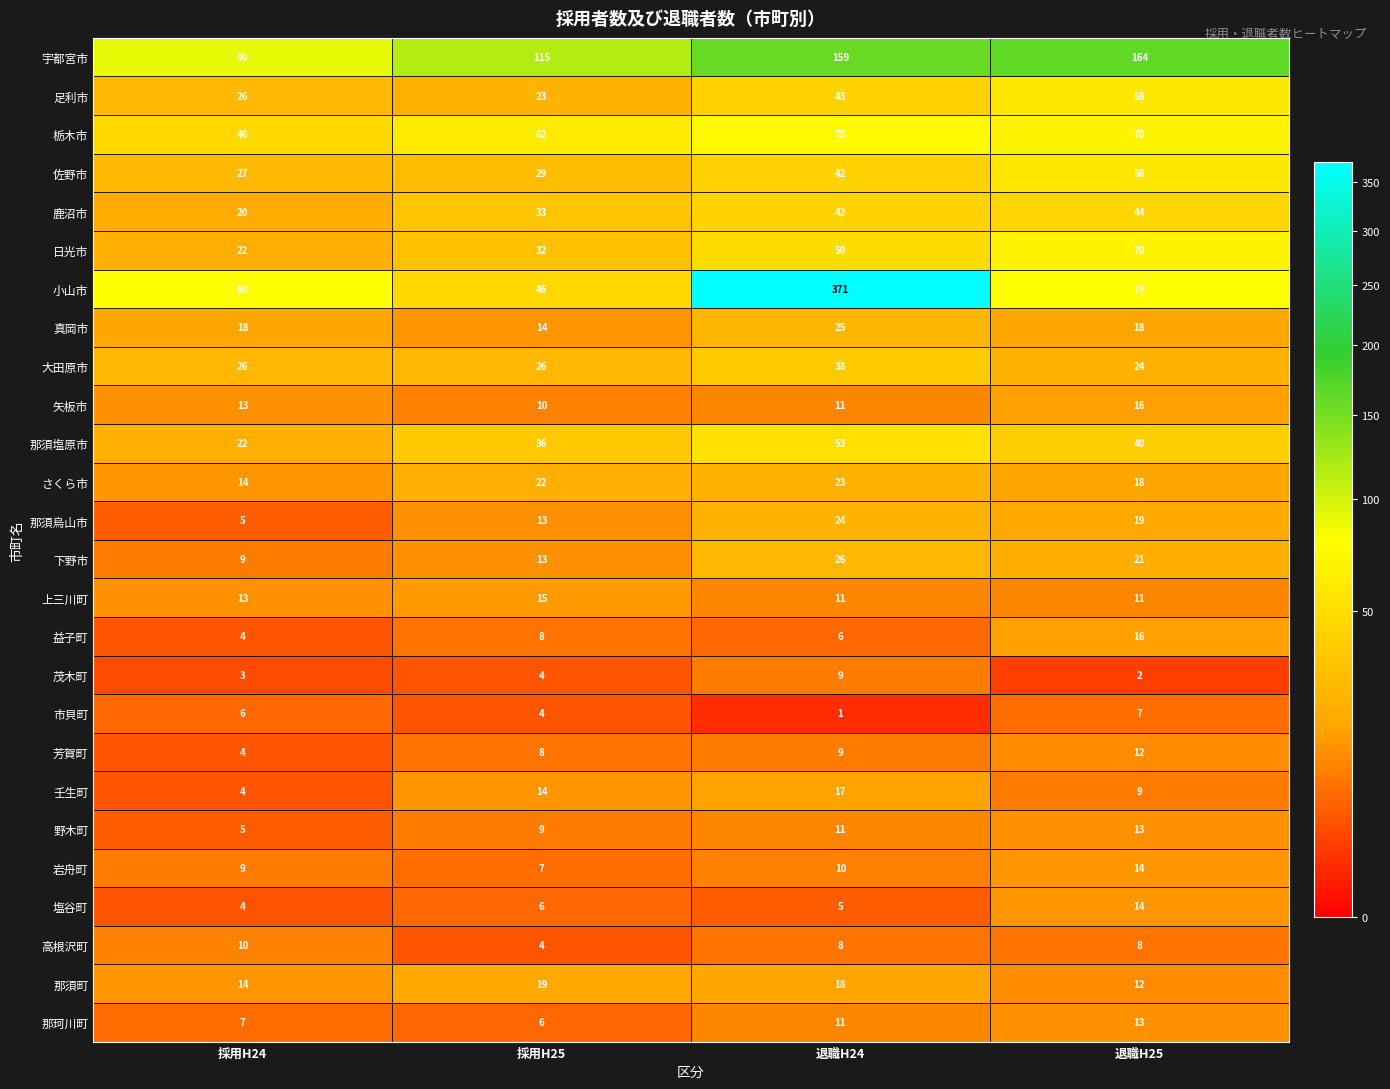

What is the greatest value displayed?

371